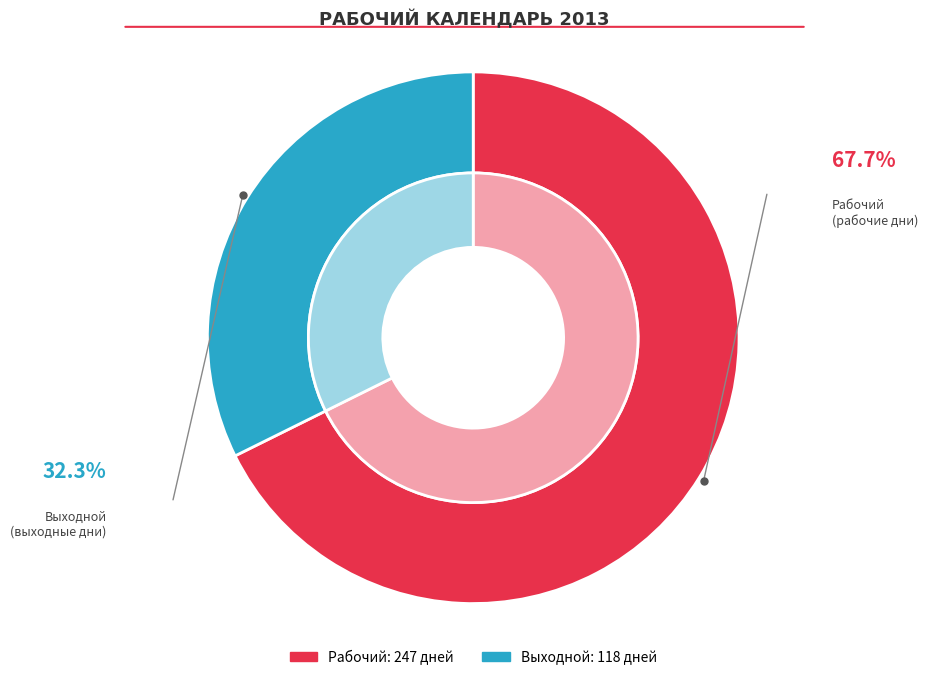

Is there a majority slice in this chart?

Yes